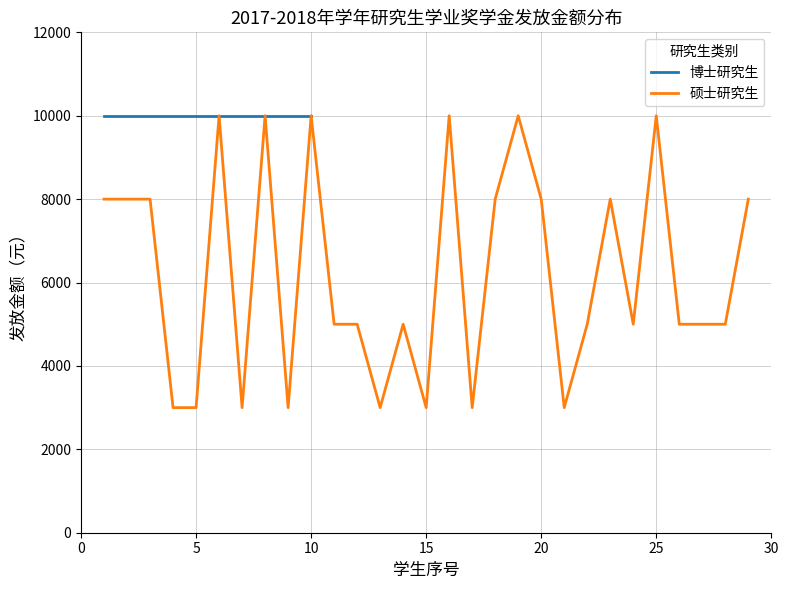

How many categories are shown in the chart?

29